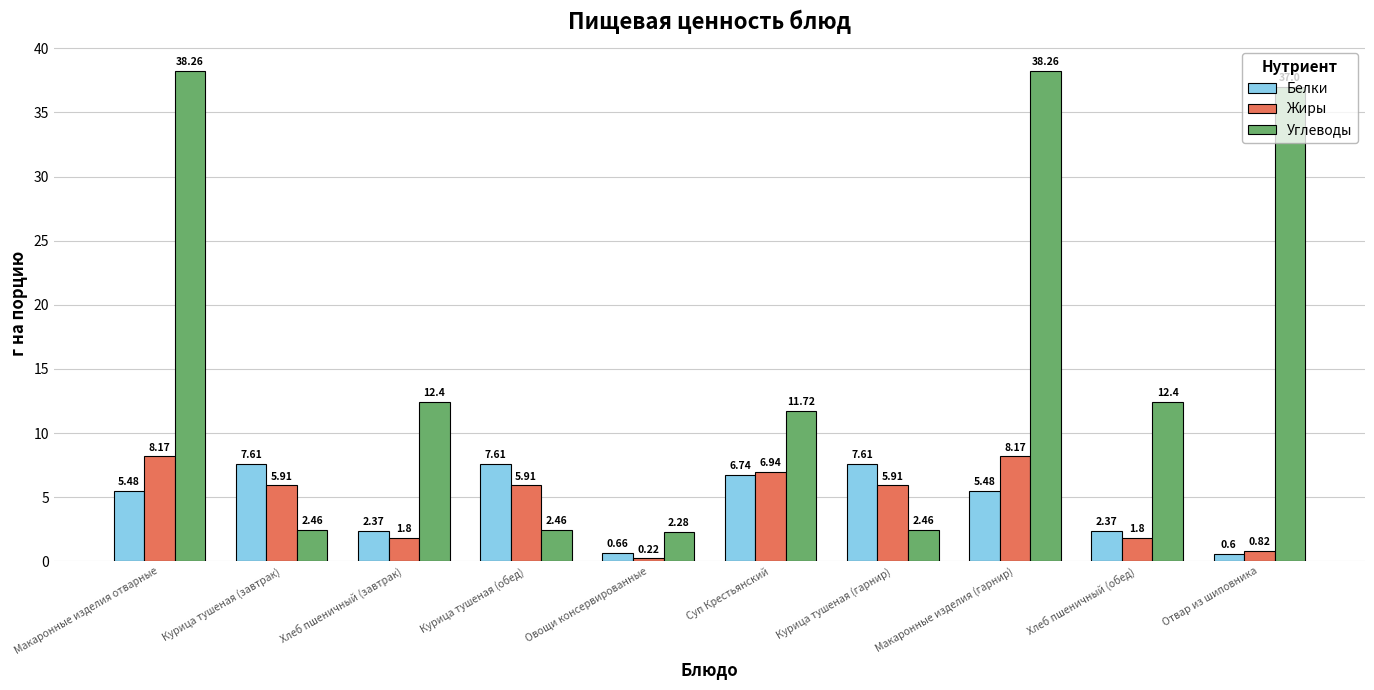

Which series has the largest range (max minus min)?

Углеводы